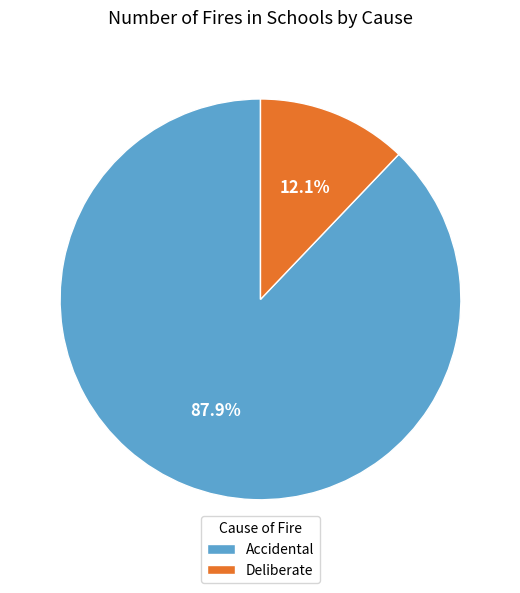

Which slice is the smallest?

Deliberate